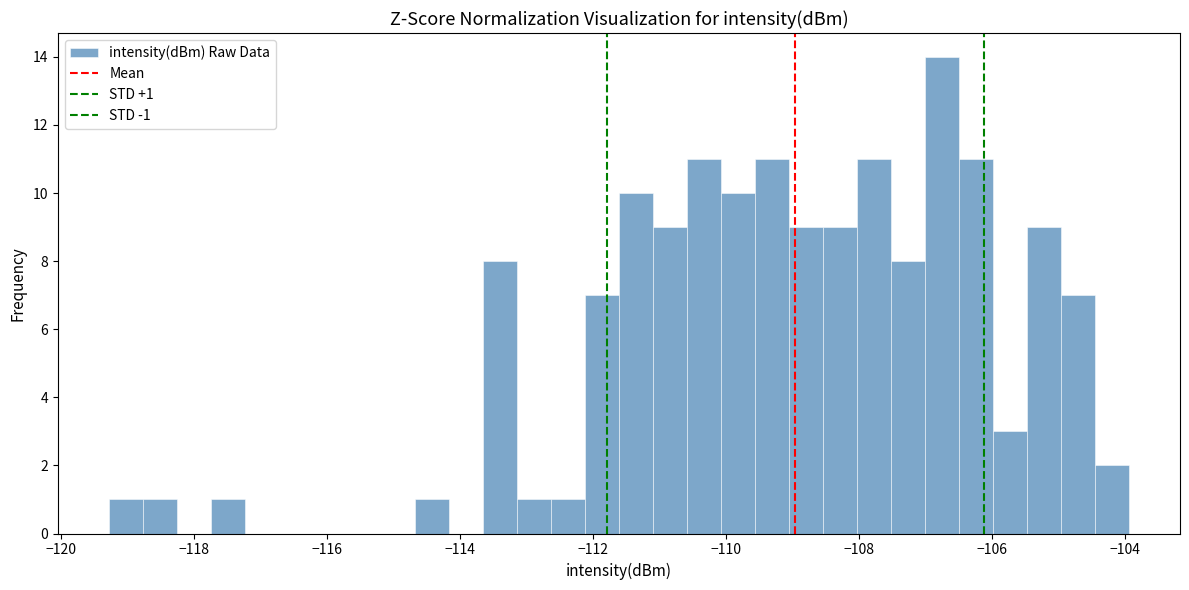

Read against the x-axis, roughly where is the centre of the tallest bar?

-106.8